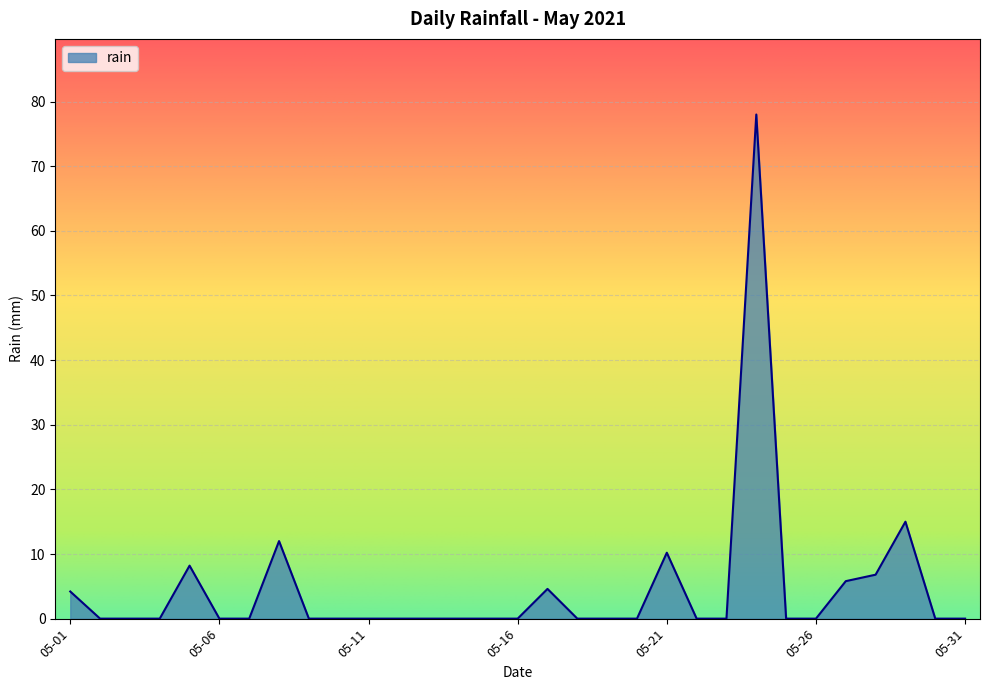

Does the chart have visible grid lines?

Yes